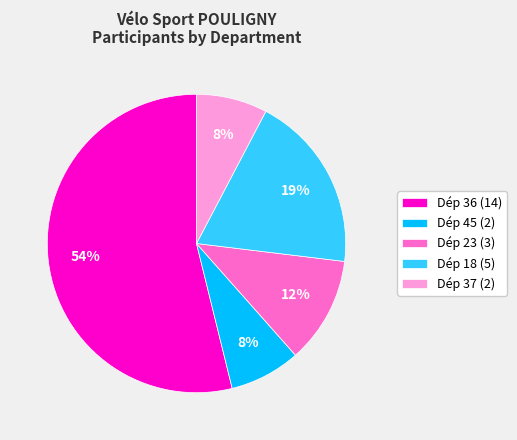

Is the sum of Dép 23 (3) and Dép 37 (2) greater than half?

No